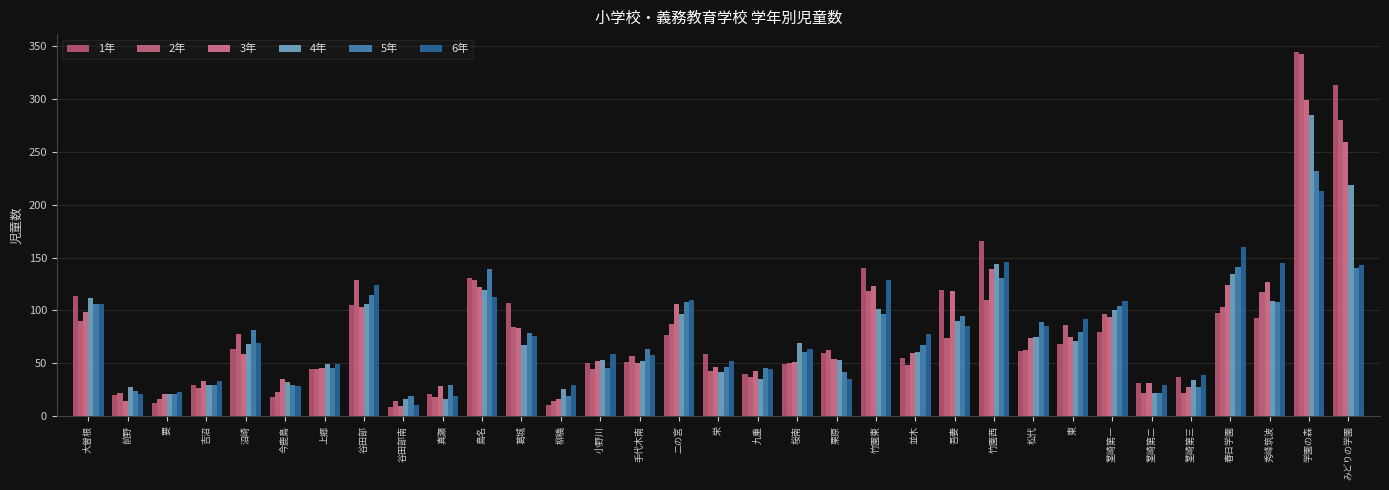

What is the minimum value for 6年?

11